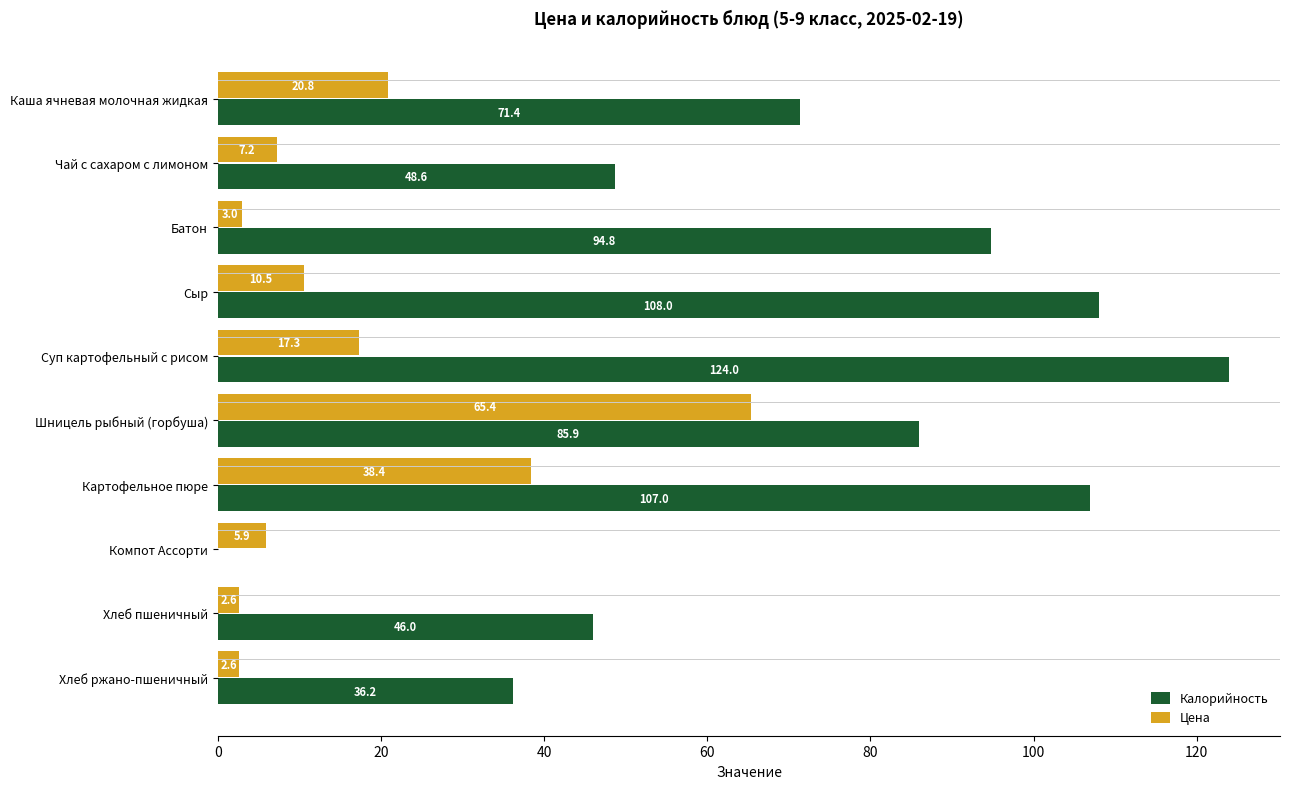

At which label is Цена closest to 34?

Картофельное пюре